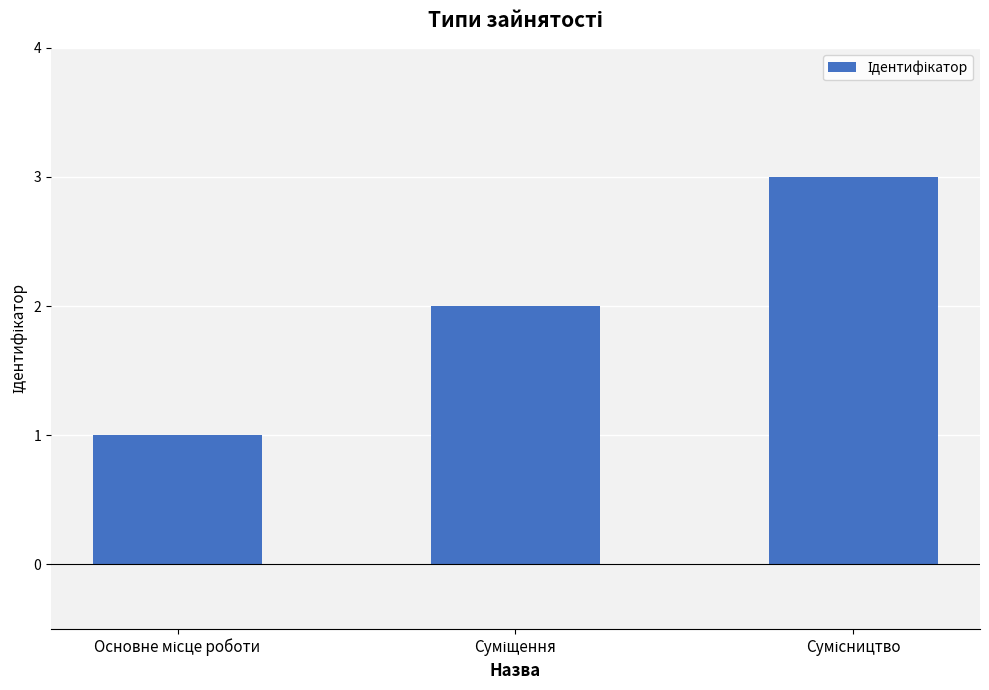

What is the greatest value displayed?

3